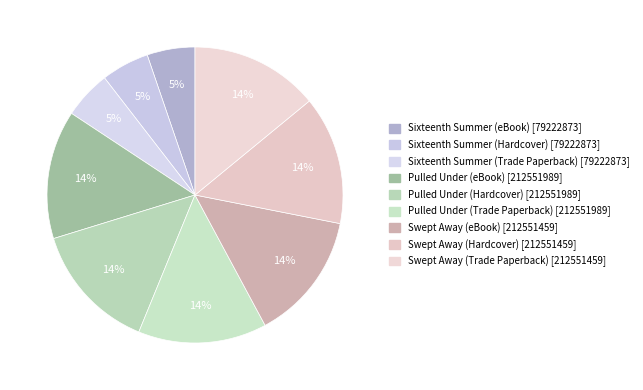

To the nearest percent, what is the difference between the largest and smallest slice percentages?

9%